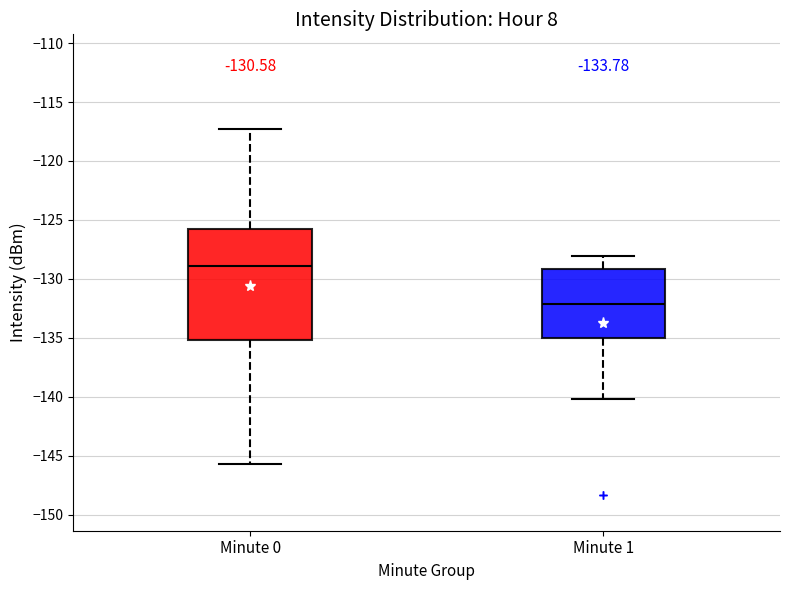

Which box is the tallest, from its lower edge to its upper edge?

Minute 0